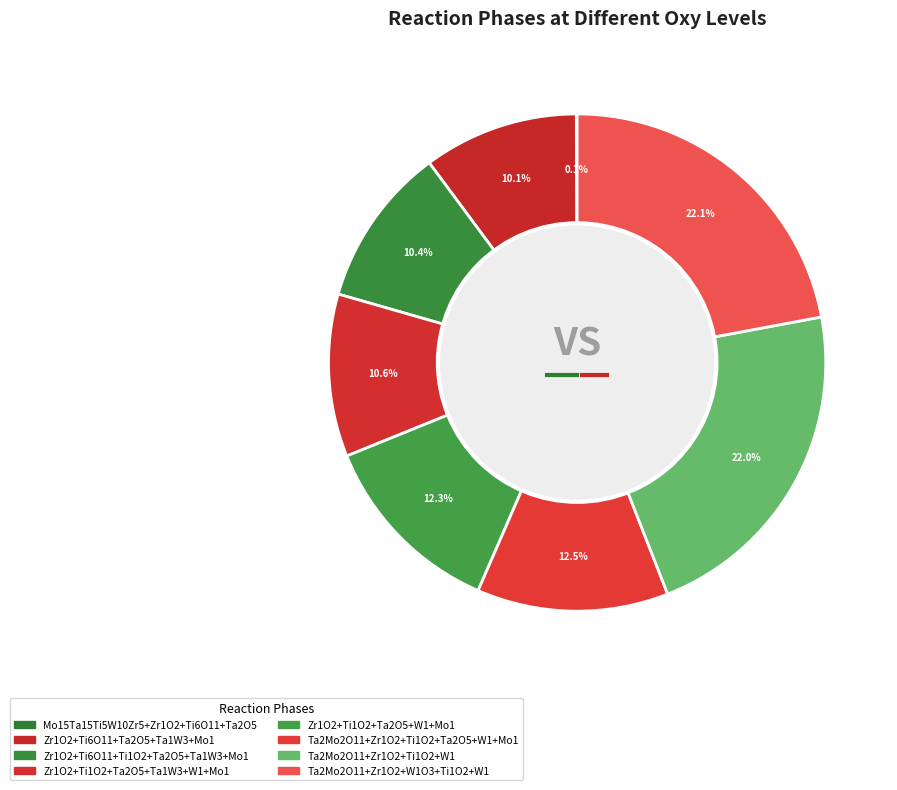

To the nearest percent, what is the difference between the Mo15Ta15Ti5W10Zr5+Zr1O2+Ti6O11+Ta2O5 and Zr1O2+Ti6O11+Ti1O2+Ta2O5+Ta1W3+Mo1 slice percentages?

10%